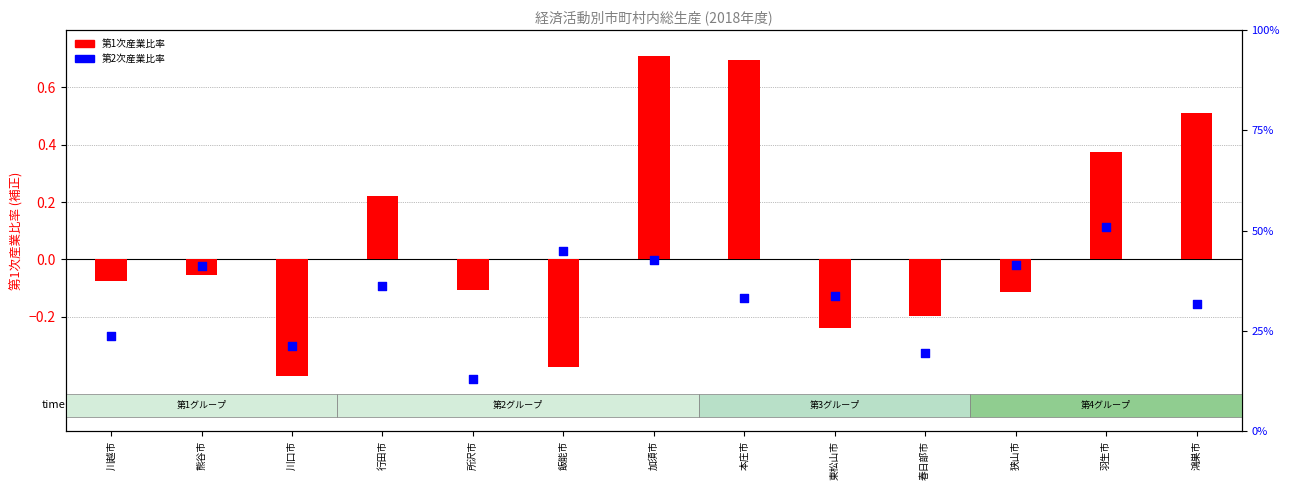

At which category is the sum across all series the highest?

羽生市